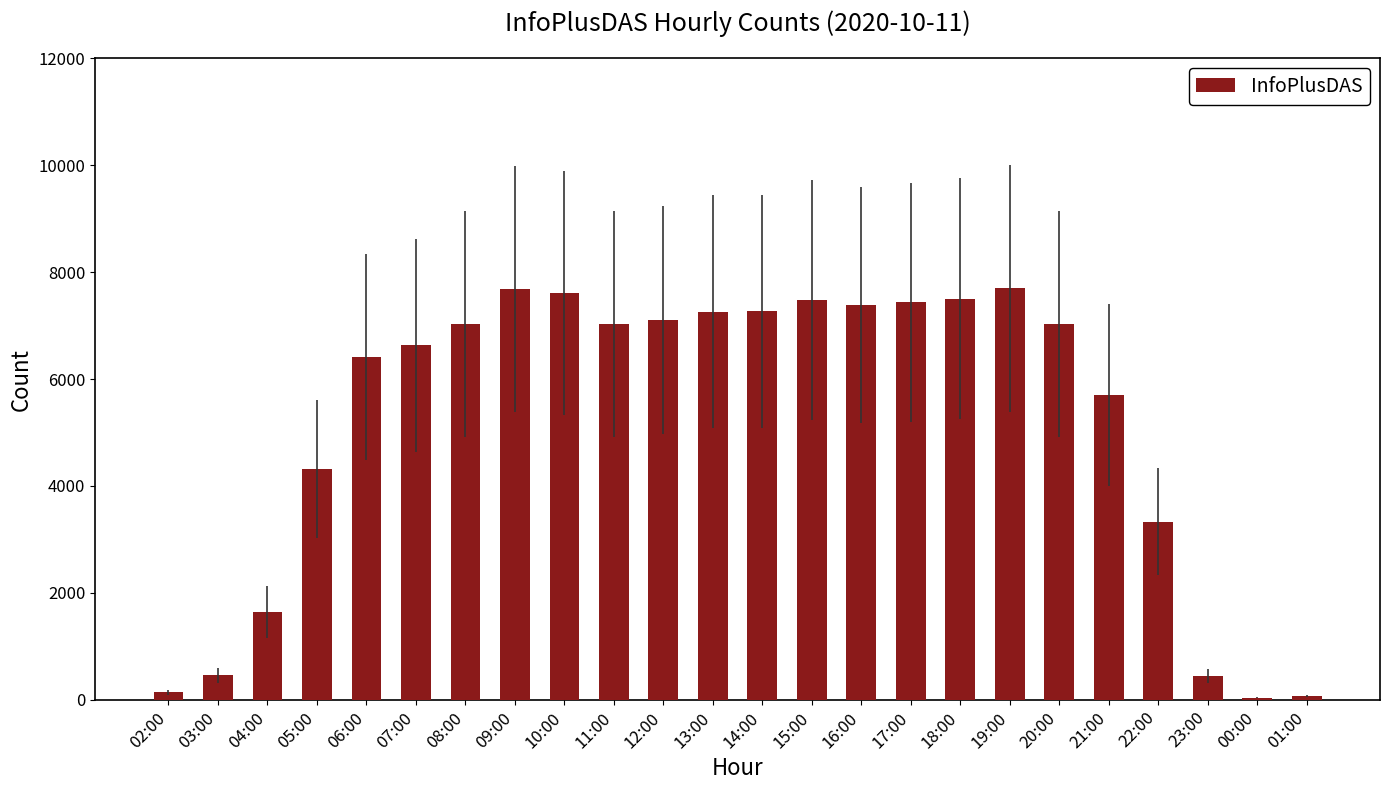

What is the greatest value displayed?

7699